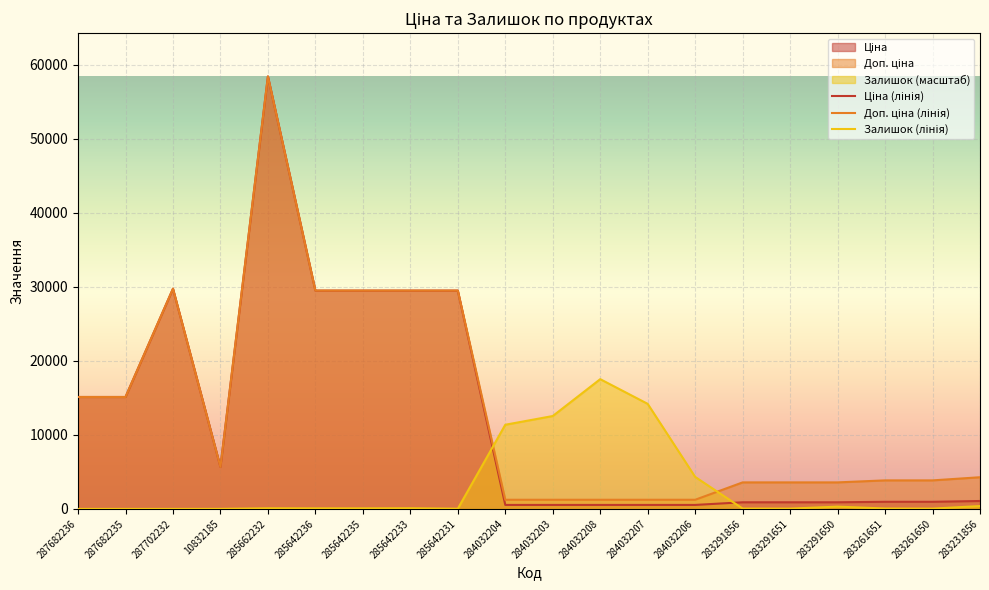

In Ціна, how many points are higher than both neighbors (excluding endpoints)?

2